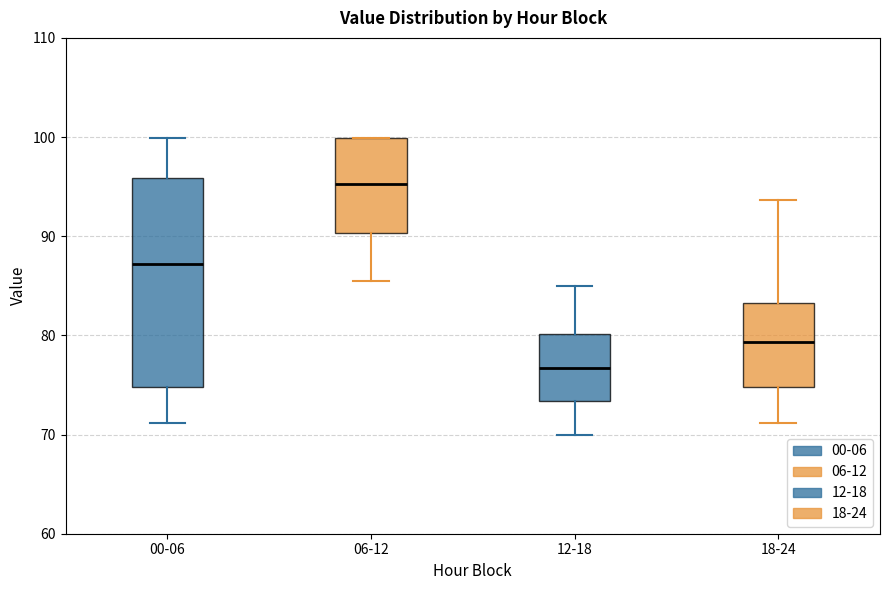

Reading left to right, read every box against the y-axis: the position of its median line, the range the box covers, and the ends of its whiskers. The values are not printed on the chart, so give them approximately, as read against the axis.

00-06: median 87, box 75 to 96, whiskers 71 to 100
06-12: median 95, box 90 to 100, whiskers 86 to 100
12-18: median 77, box 73 to 80, whiskers 70 to 85
18-24: median 79, box 75 to 83, whiskers 71 to 94